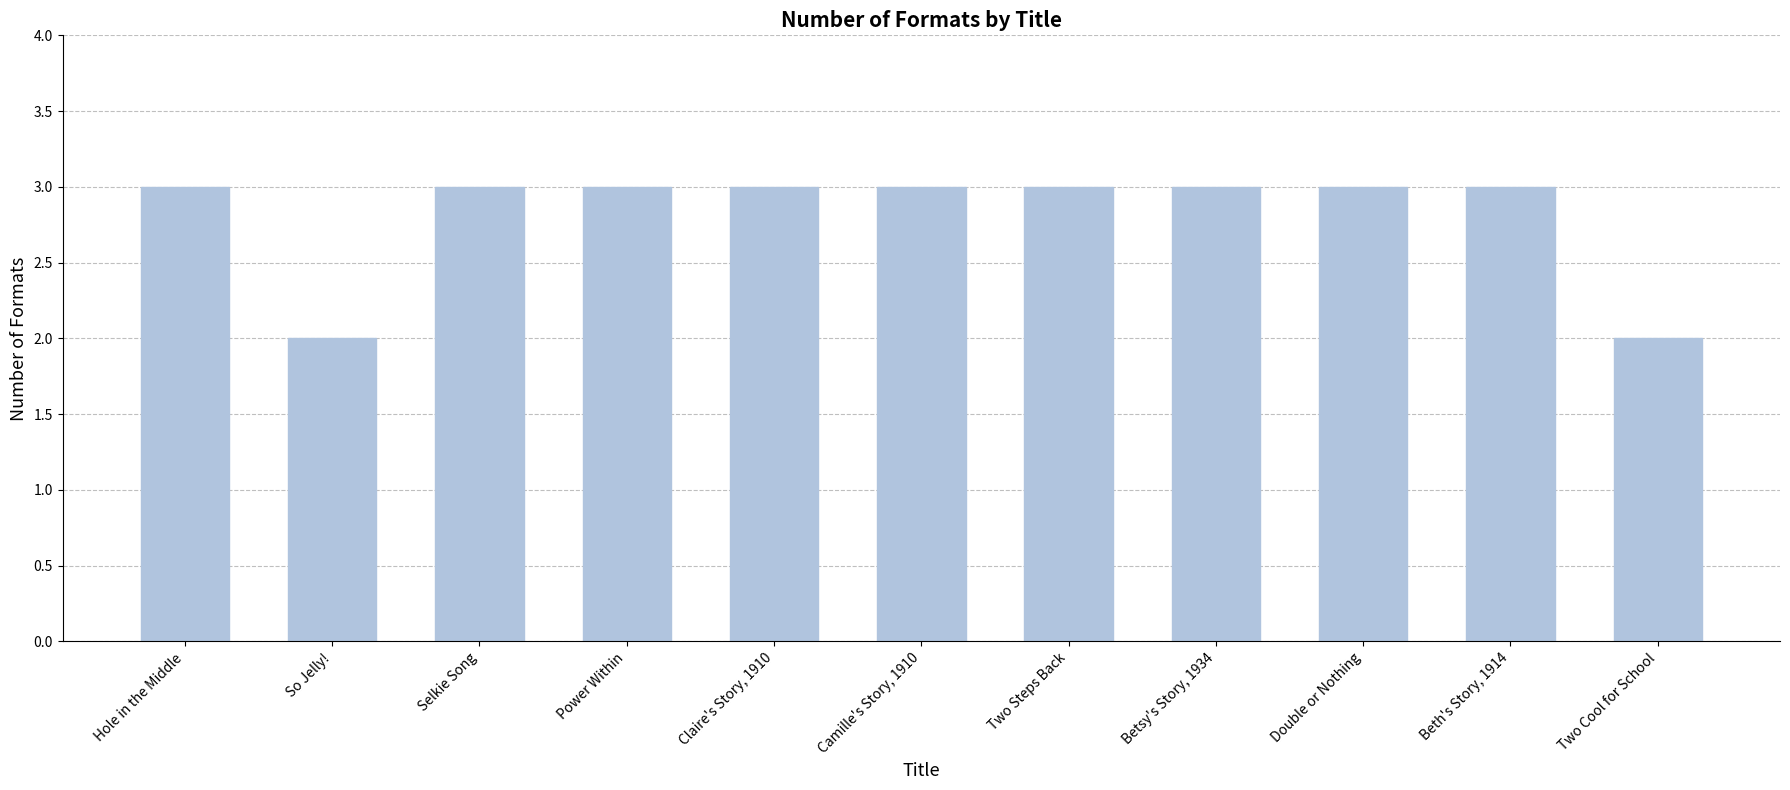

Is it true that the value at Beth's Story, 1914 is 2?

False